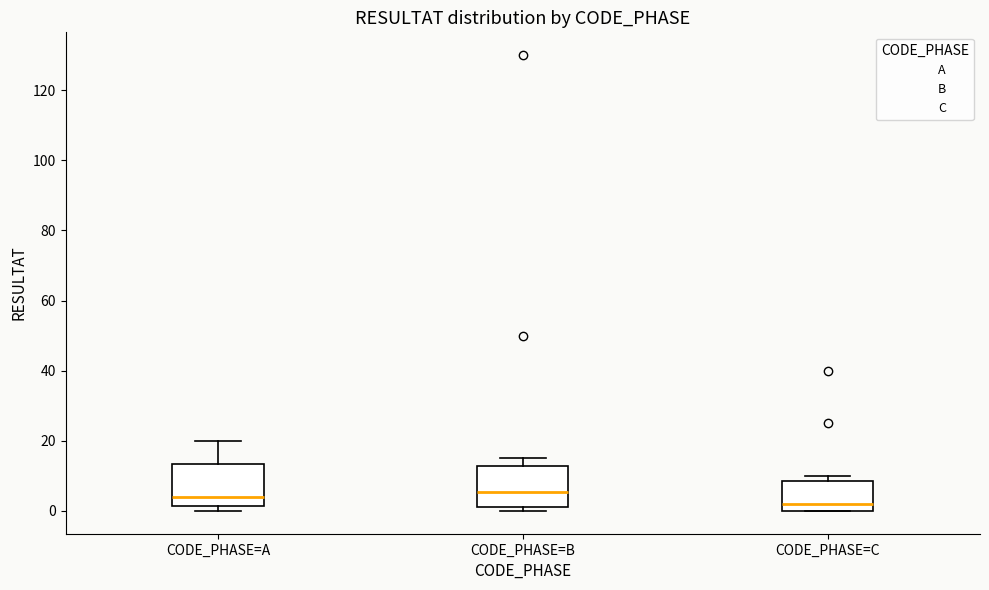

Where does the median line of the box for CODE_PHASE=A sit on the y-axis? The values are not printed on the chart, so give them approximately, as read against the axis.

4